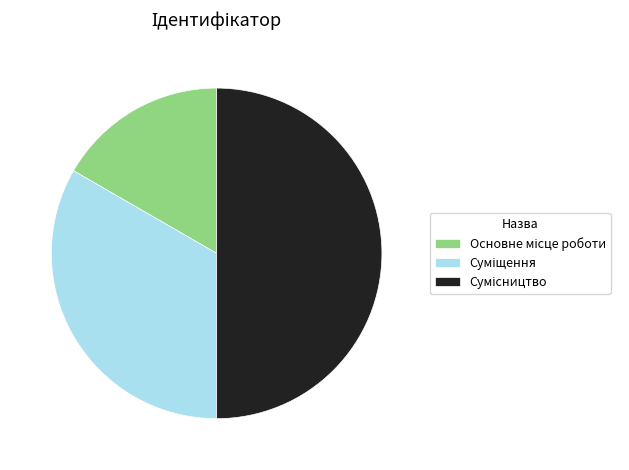

How many segments does this pie chart have?

3